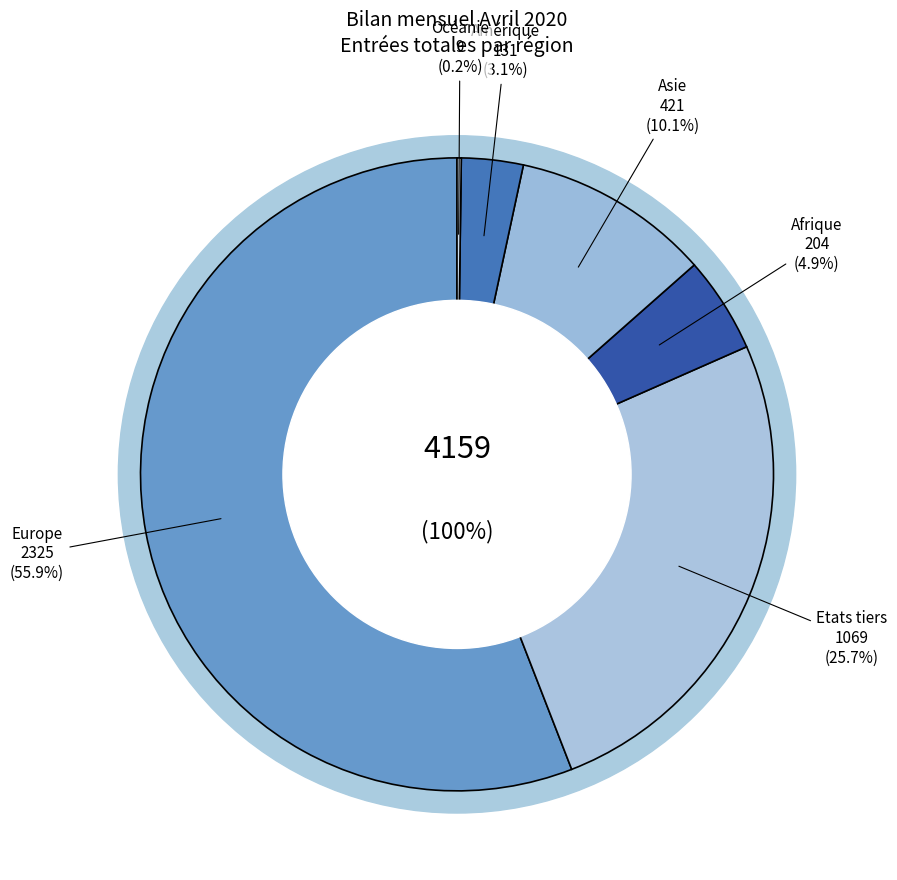

Rank the categories by value from lowest to highest.

Océanie, Amérique, Afrique, Asie, Etats tiers, Europe